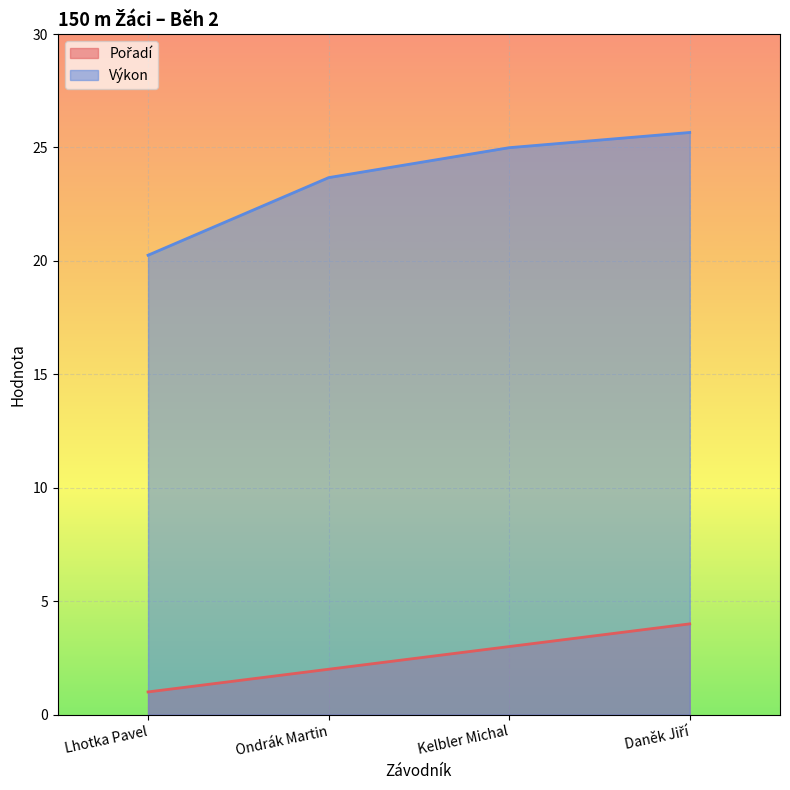

What is the label of the 1st point from the right?

Daněk Jiří